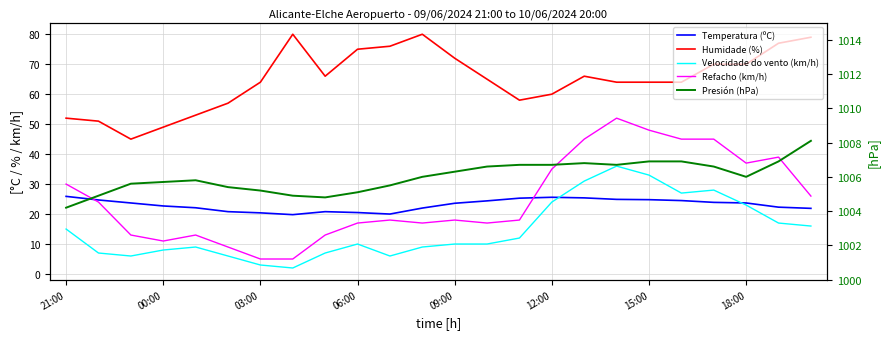

The Humidade (%) series shows 39.2 at 19. True or false?

False